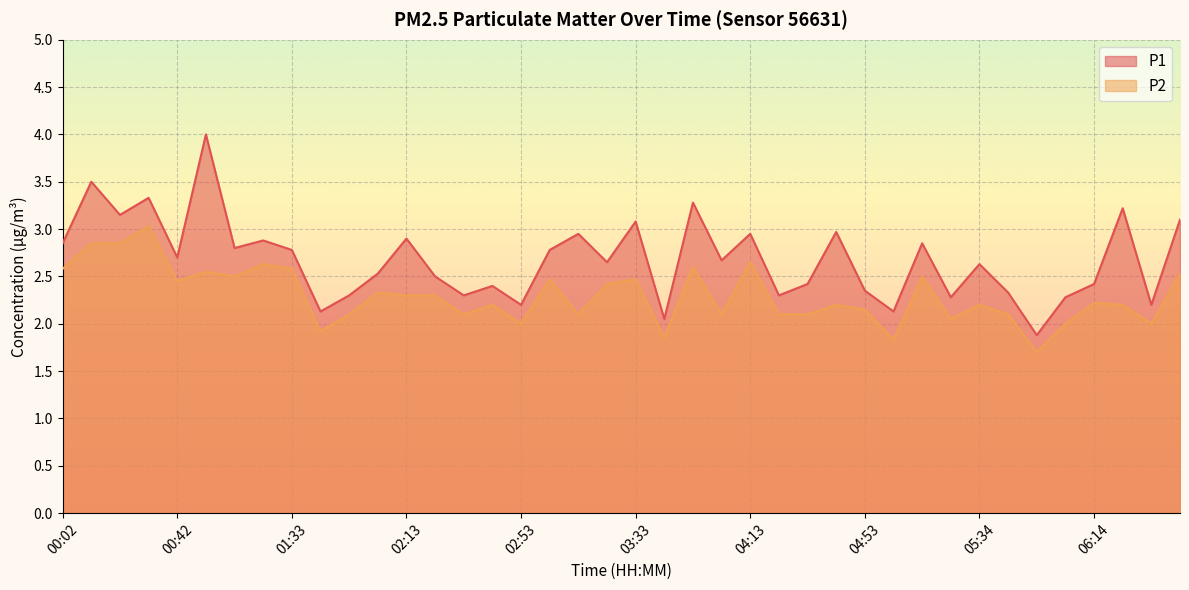

Between 06:14 and 00:02, which is larger?

00:02